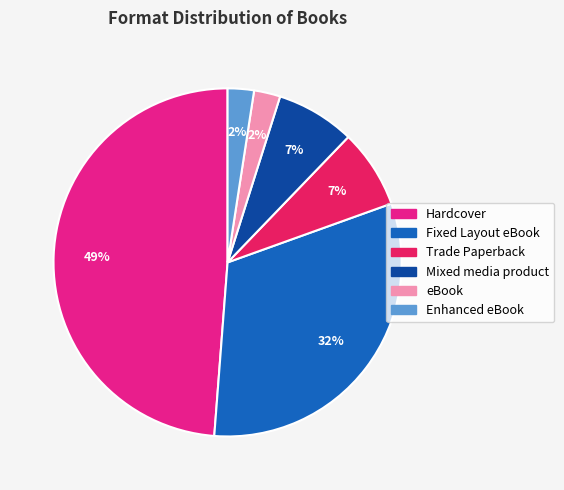

Between Enhanced eBook and Trade Paperback, which is larger?

Trade Paperback